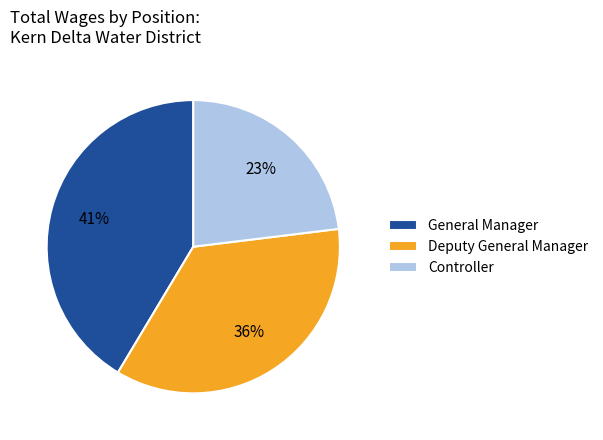

True or false: Controller accounts for 34% of the total.

False